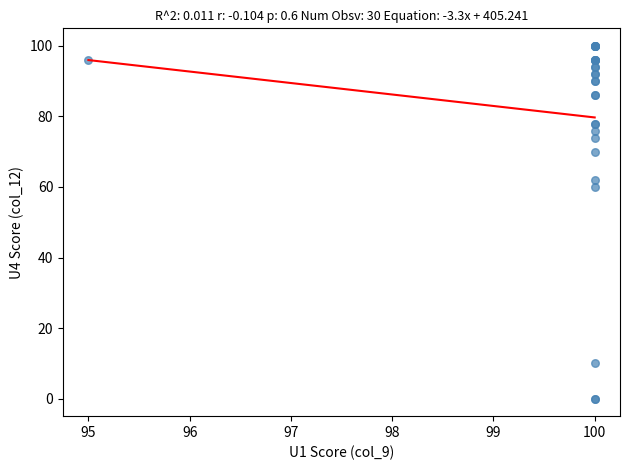

What Y value in the scatter plot is closest to 50?

60